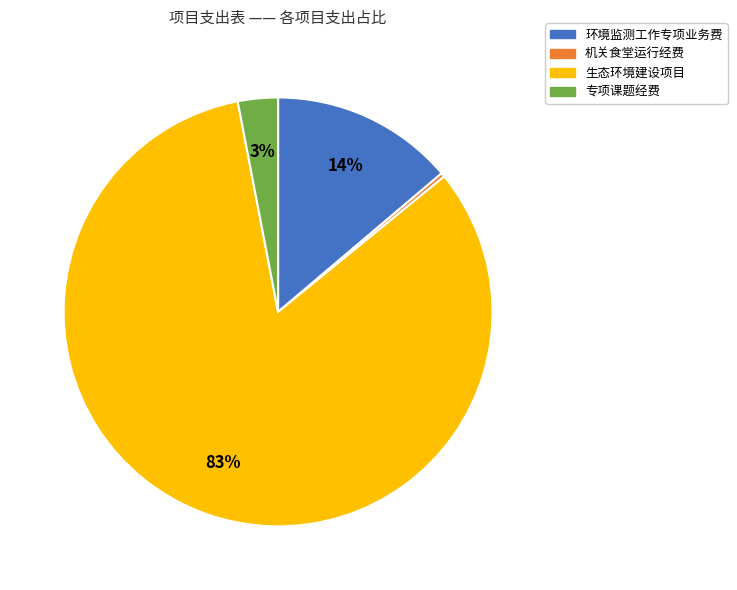

How many segments does this pie chart have?

4